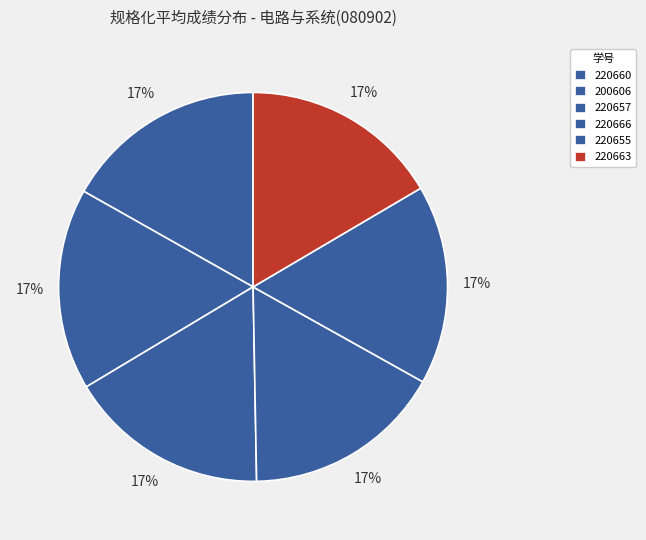

True or false: 220655 accounts for 17% of the total.

True